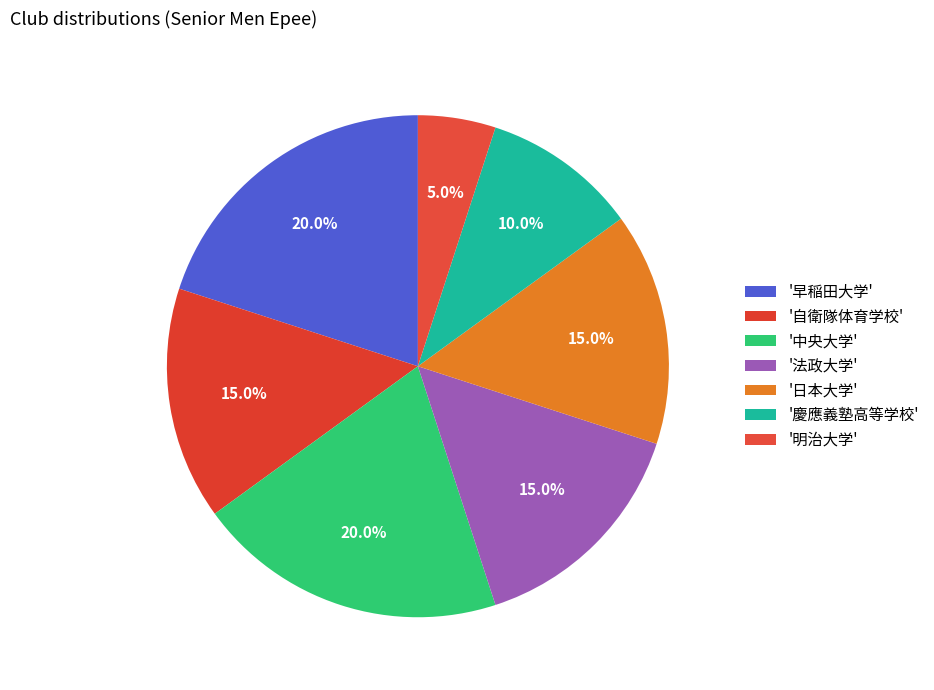

How many segments does this pie chart have?

7